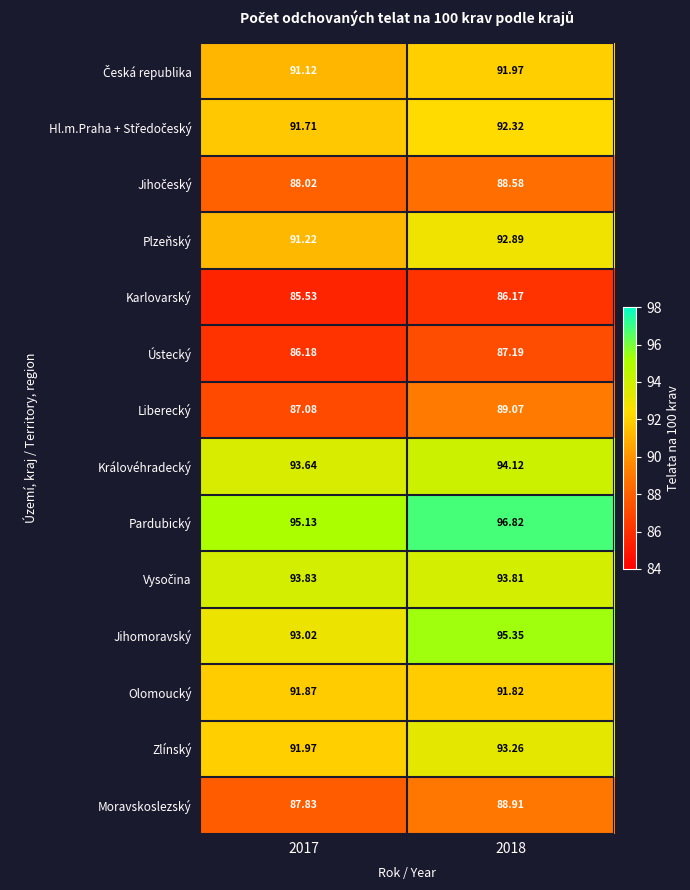

Between 2017 and 2018, which series saw the biggest shift?

Jihomoravský